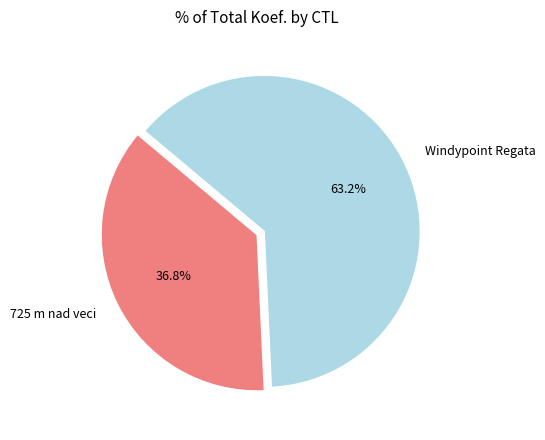

Which has a higher value, Windypoint Regata or 725 m nad veci?

Windypoint Regata